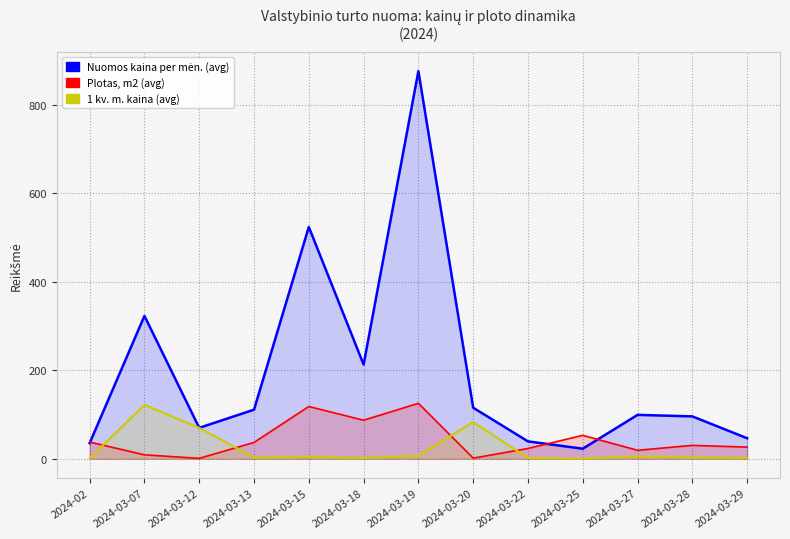

At which category does Nuomos kaina per mėn. (avg) reach its first local valley?

2024-03-12